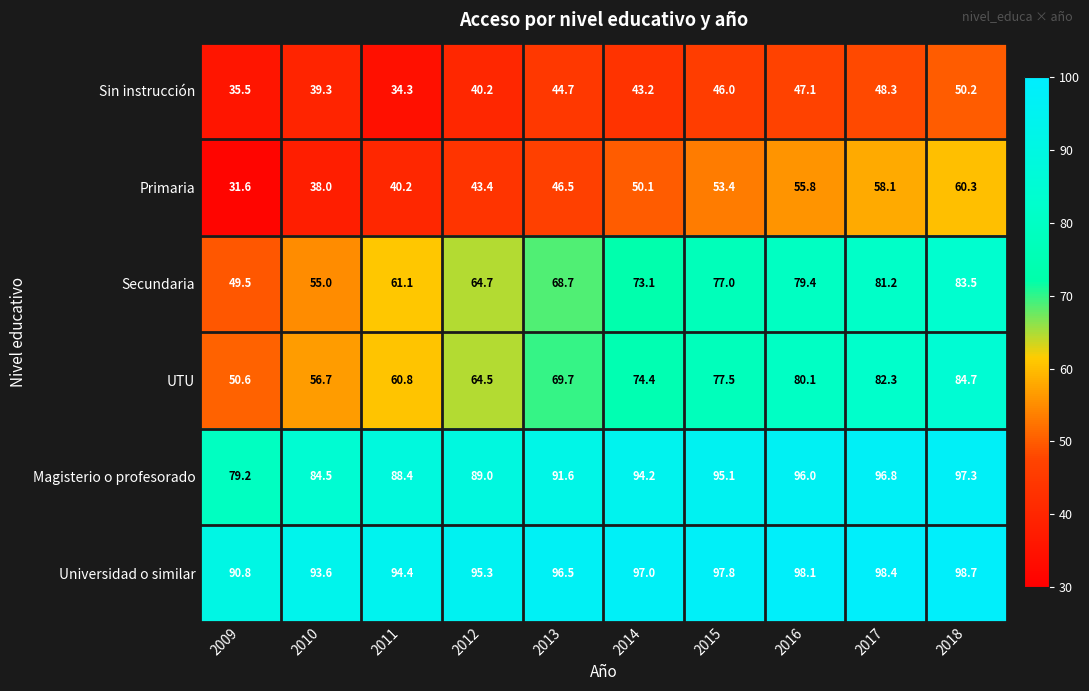

What is the total value across all series at 2011?

379.2